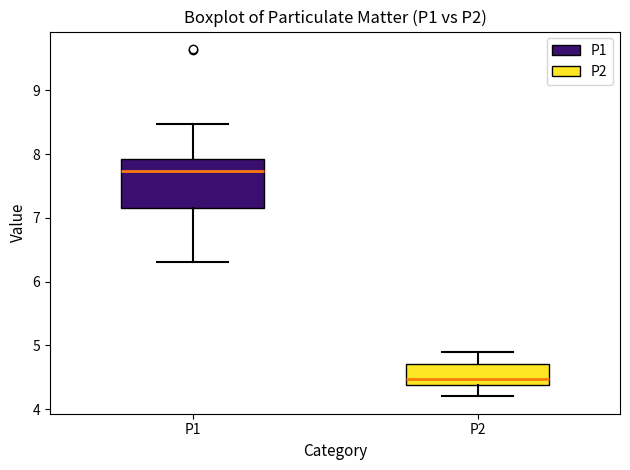

Reading left to right, transcribe this box plot: for each box, give where its median line is, the range the box spans, and where its two whiskers end, as read against the y-axis. The values are not printed on the chart, so give them approximately, as read against the axis.

P1: median 7.7, box 7.2 to 7.9, whiskers 6.3 to 8.5
P2: median 4.5, box 4.4 to 4.7, whiskers 4.2 to 4.9